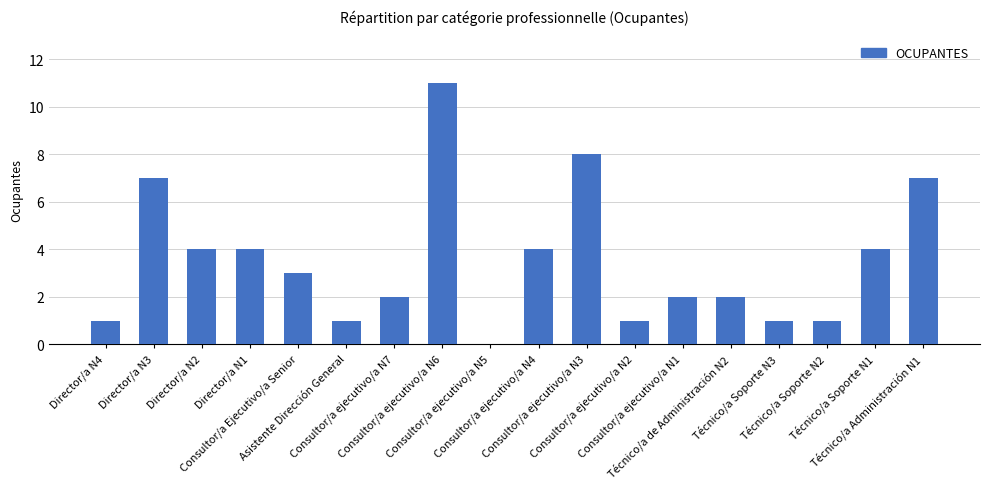

What is the maximum value shown in the chart?

11